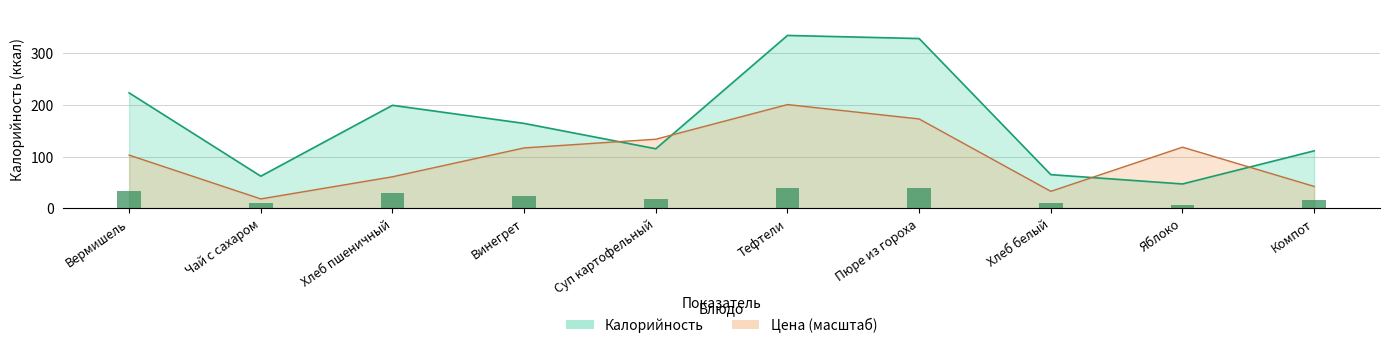

Reading left to right, list all the values displayed in this chart.

Калорийность: Вермишель=223.0	Чай с сахаром=62.0	Хлеб пшеничный=199.0	Винегрет=164.0	Суп картофельный=115.0	Тефтели=334.0	Пюре из гороха=328.0	Хлеб белый=65.0	Яблоко=47.0	Компот=111.0
Цена: Вермишель=102.7	Чай с сахаром=18.1	Хлеб пшеничный=60.9	Винегрет=116.6	Суп картофельный=133.4	Тефтели=200.4	Пюре из гороха=172.6	Хлеб белый=32.7	Яблоко=118.1	Компот=42.2